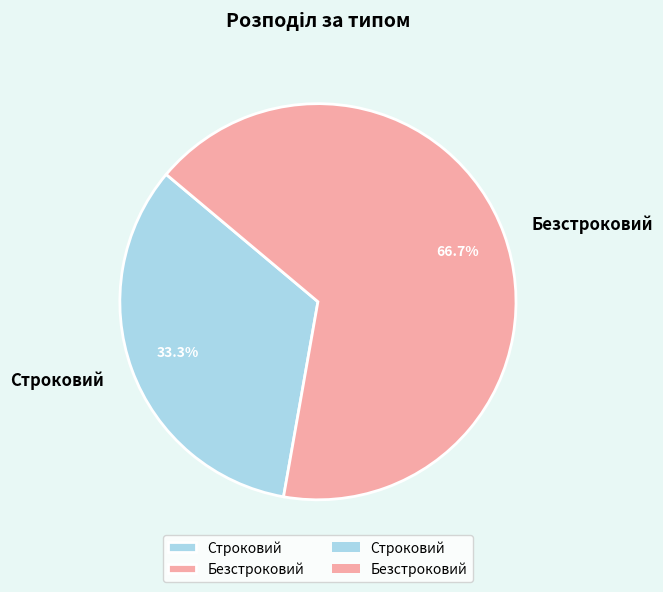

What percentage is NOT represented by Безстроковий?

33.3%